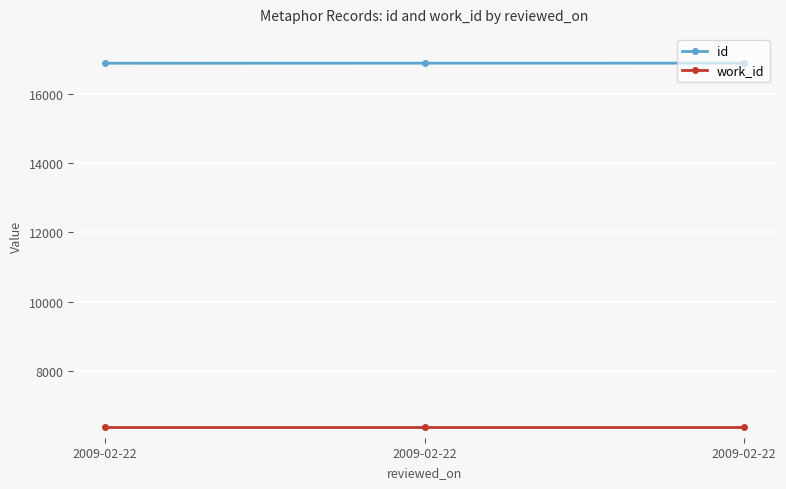

Rank the categories by work_id value from lowest to highest.

2009-02-22, 2009-02-22, 2009-02-22